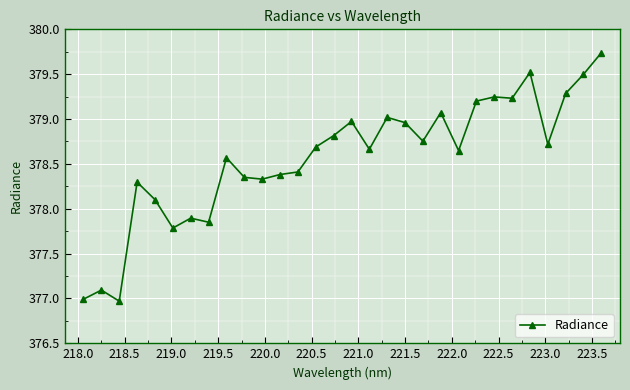

What is the smallest value displayed?

377.0